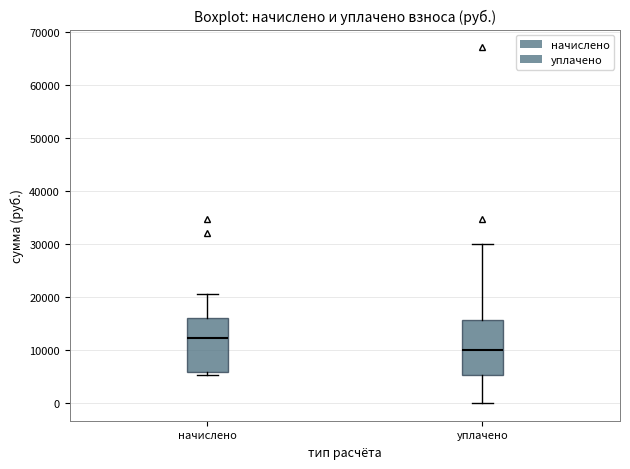

Which box's median line is the lowest?

уплачено